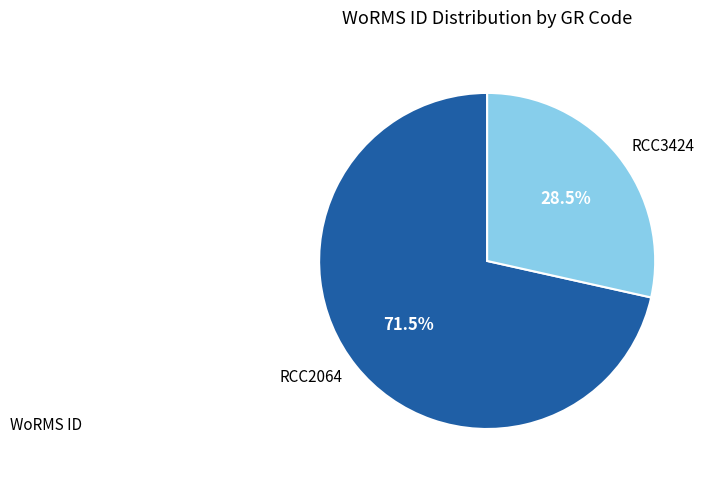

To the nearest percent, what is the combined percentage of RCC2064 and RCC3424?

100%